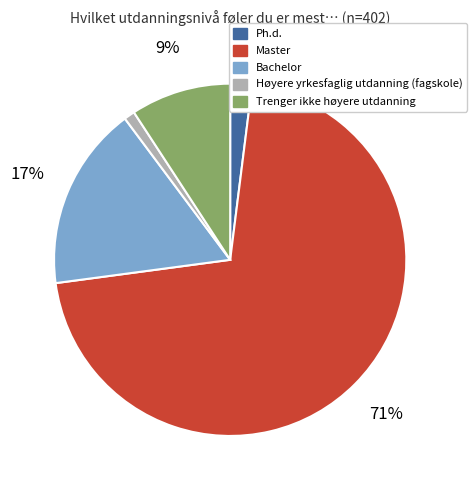

Do Ph.d. and Høyere yrkesfaglig utdanning (fagskole) together represent more than half of the pie?

No